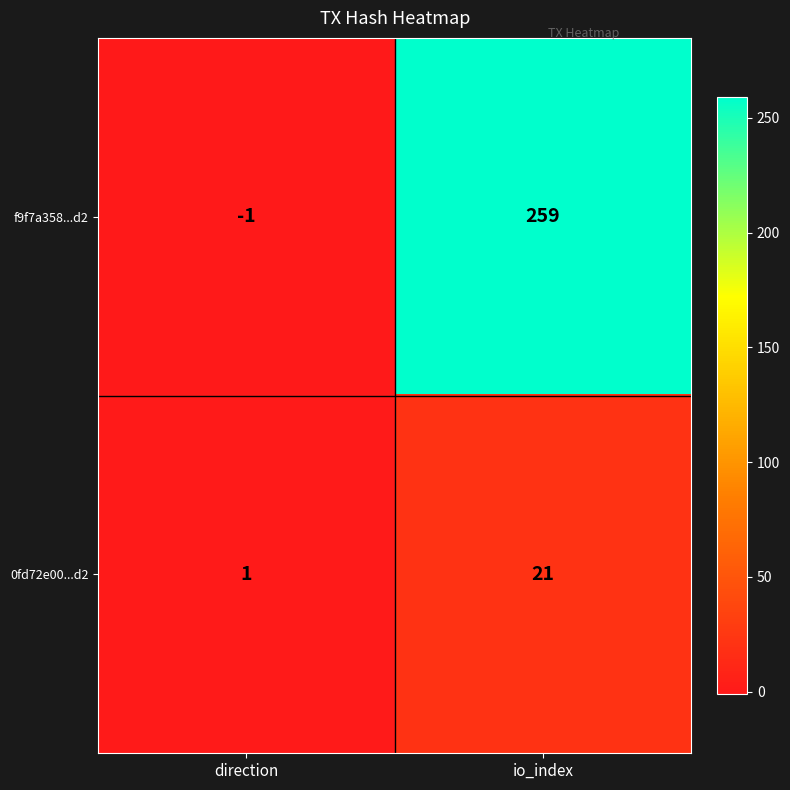

What is the total value across all series at io_index?

280